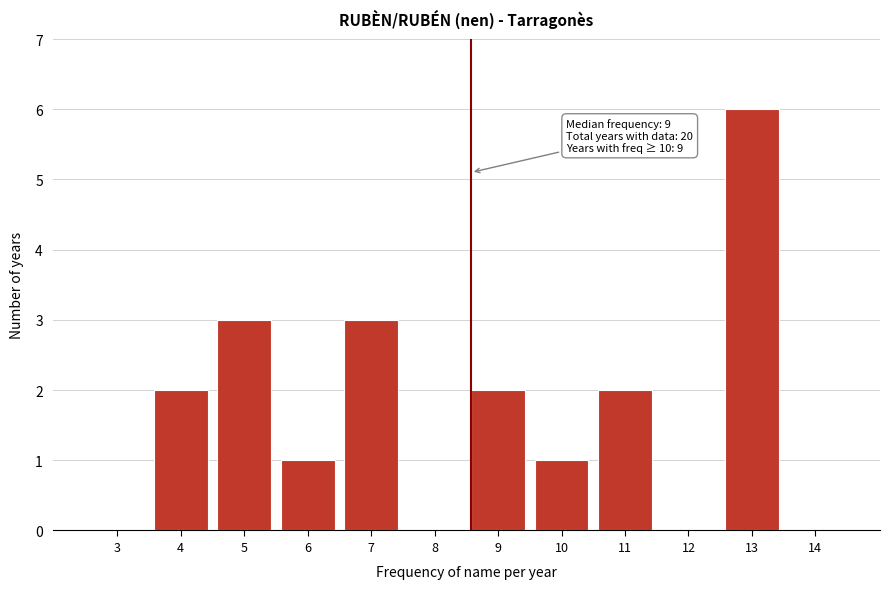

Reading left to right, list all the values displayed in this chart.

3=0	4=2	5=3	6=1	7=3	8=0	9=2	10=1	11=2	12=0	13=6	14=0